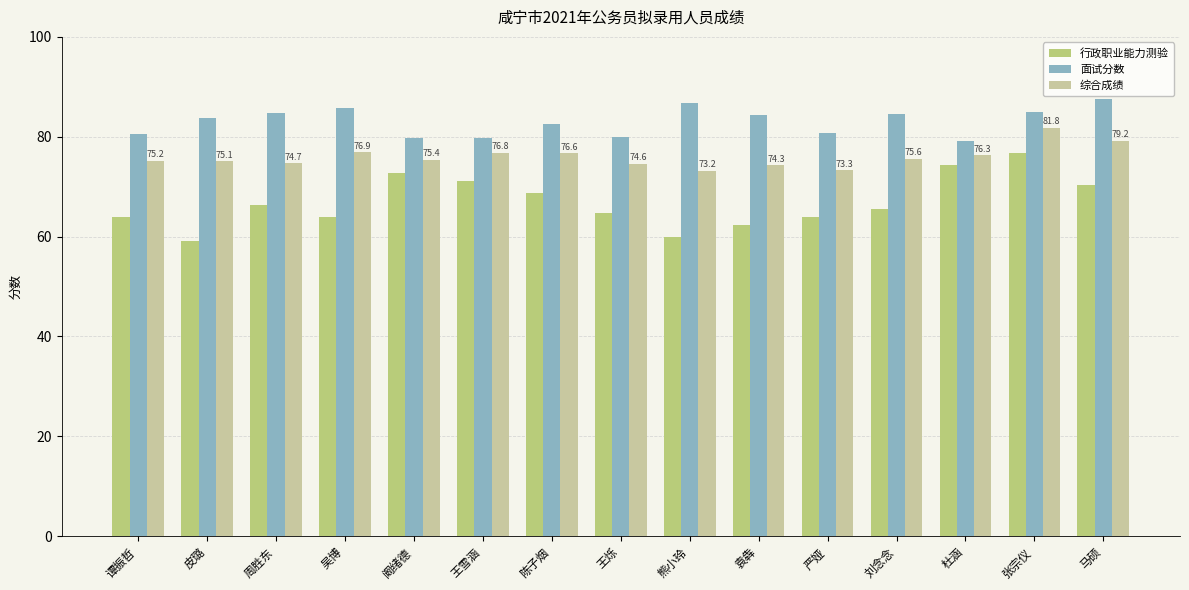

The 面试分数 series shows 86.7 at 熊小玲. True or false?

True